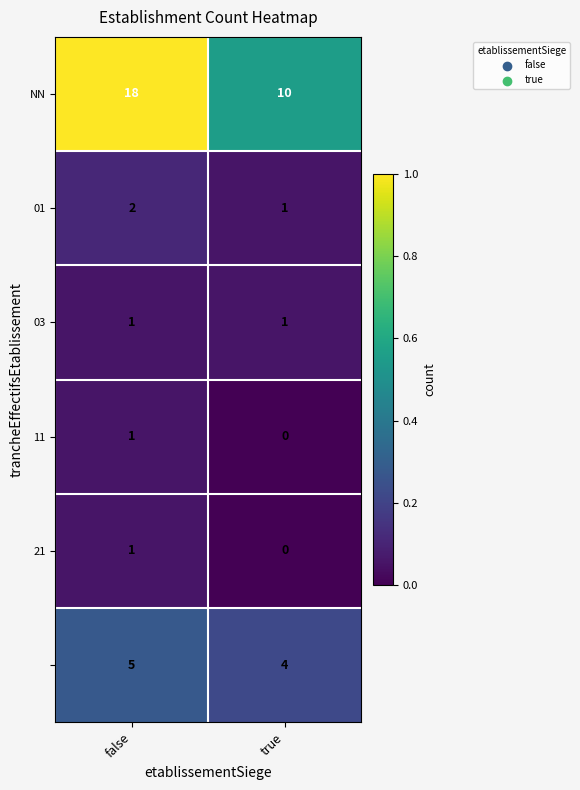

What is the difference between the highest and lowest values at false?

17